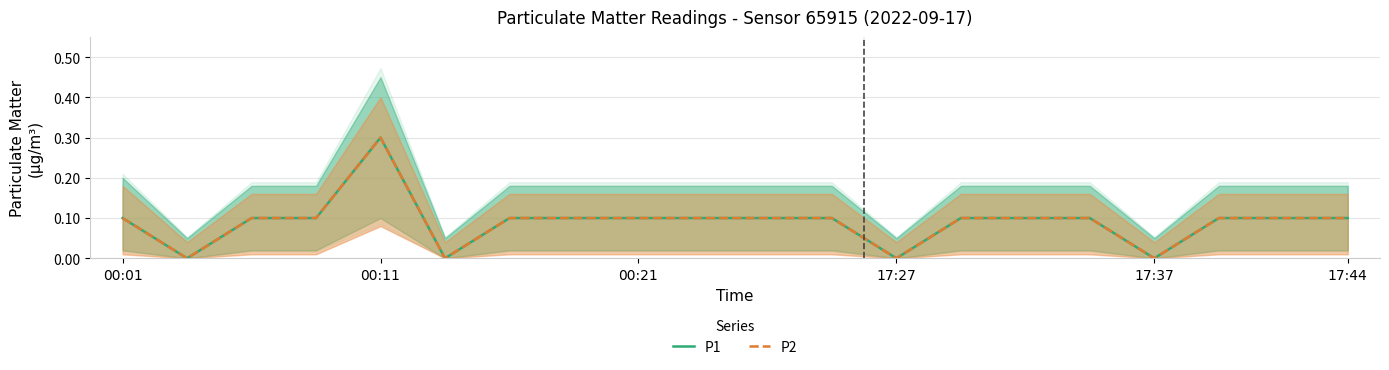

How many interior local peaks does the P1 series have?

1